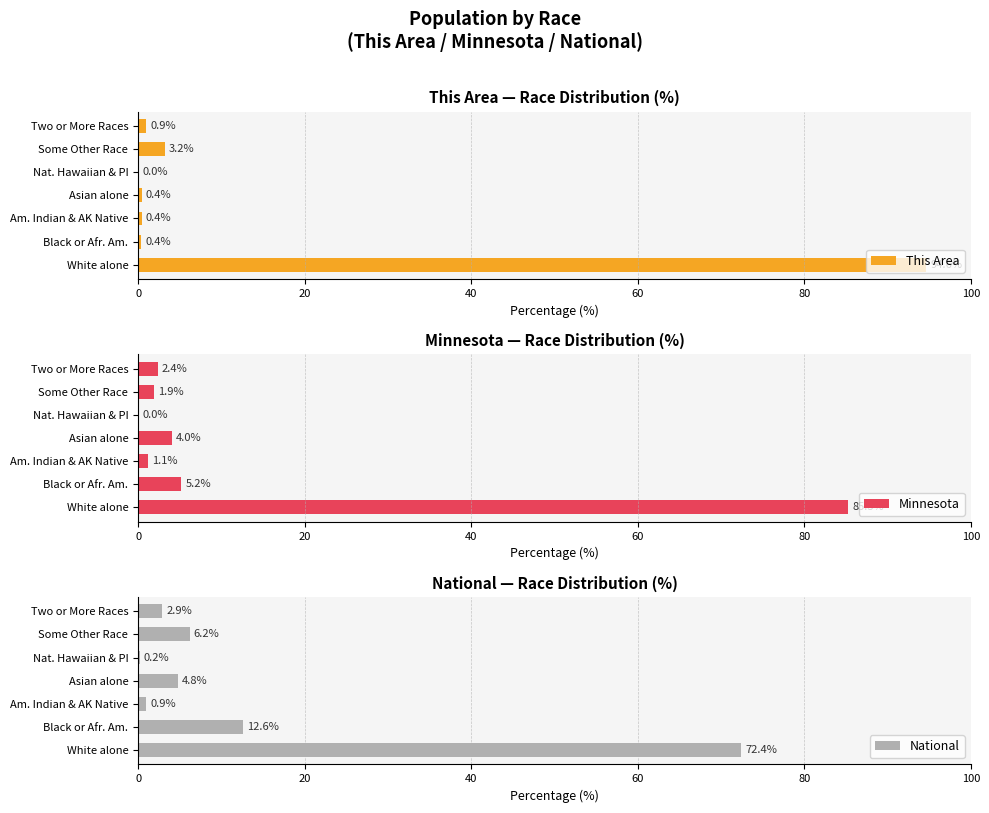

Count the number of categories in the chart.

7